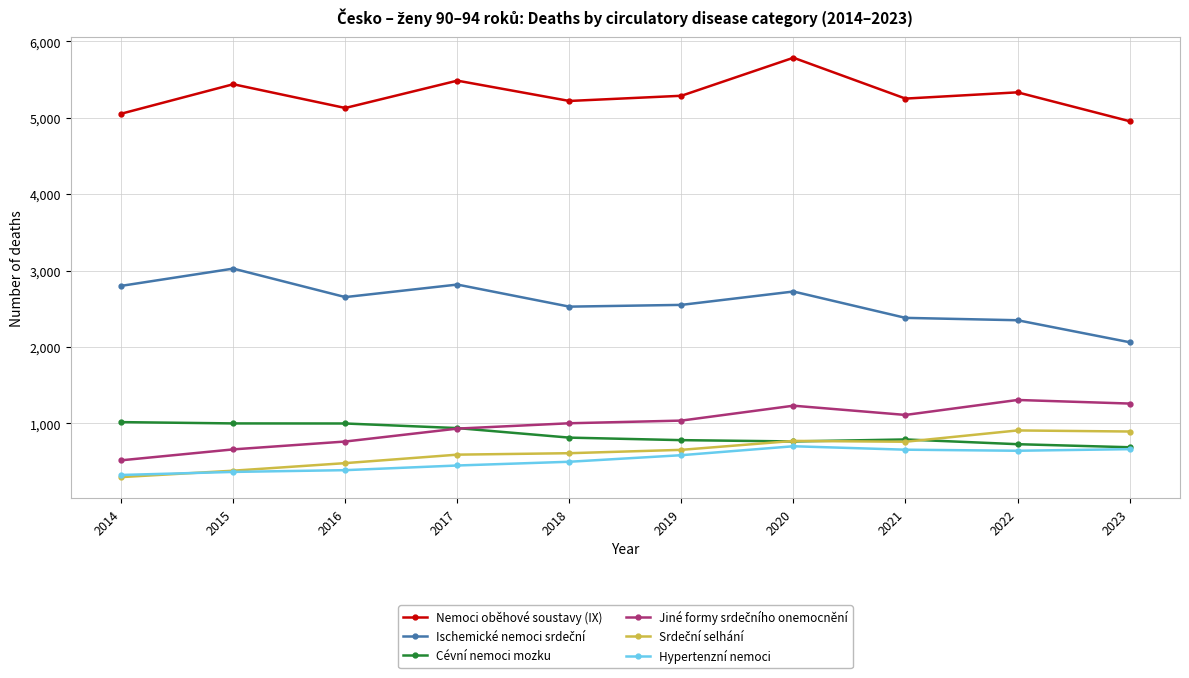

What is the smallest value displayed?

295